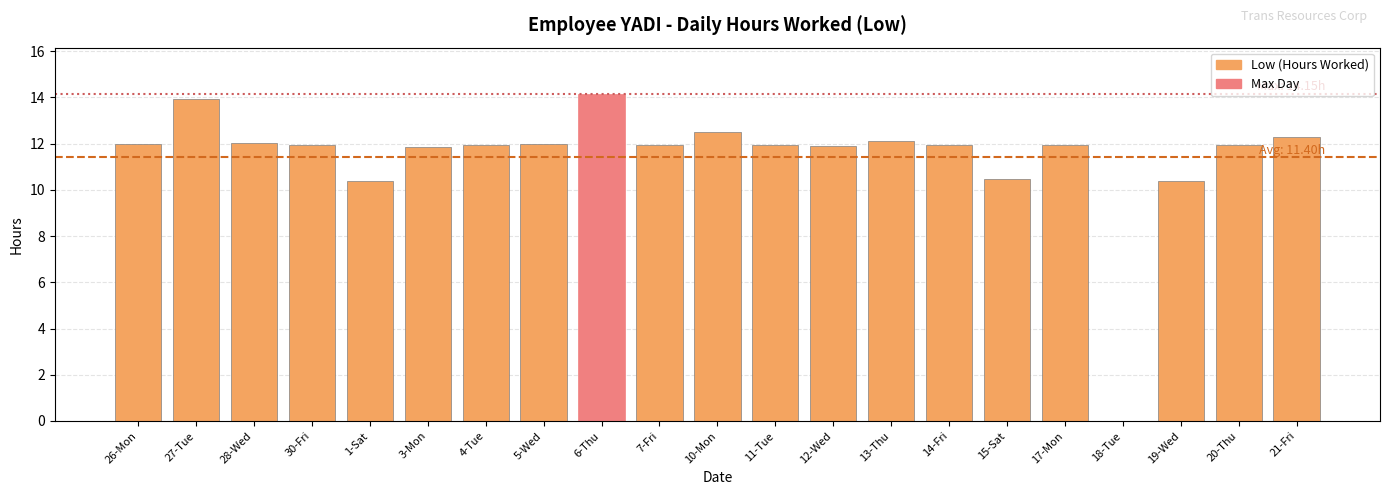

Is it true that the value at 30-Fri is 17.8?

False